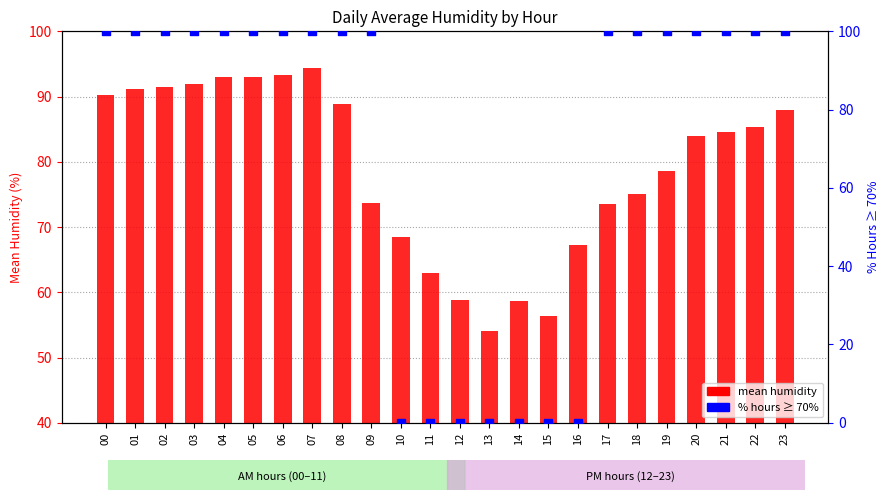

Is the value of mean humidity at 12 greater than the value of % hours ≥ 70% at 07?

No